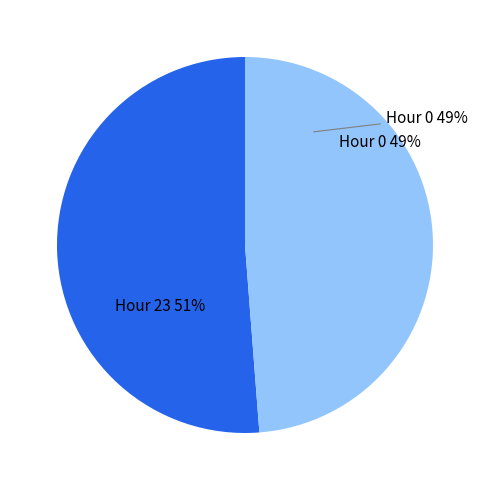

Which category has the biggest portion of the pie?

Hour 23